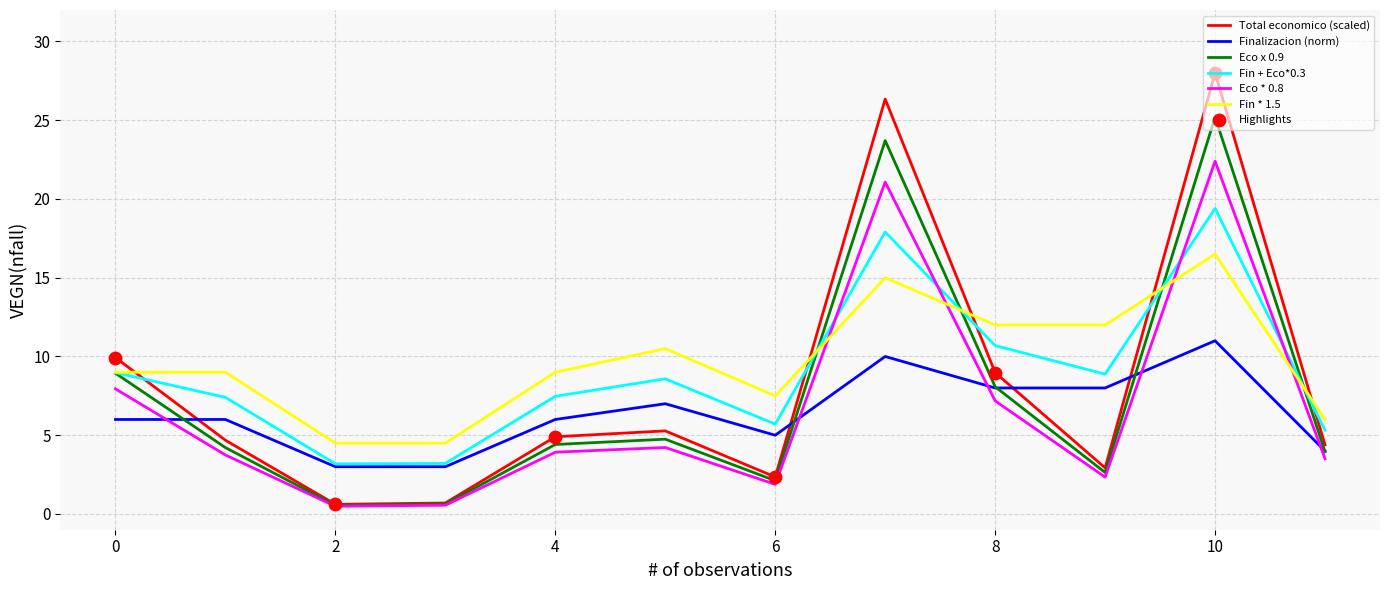

Which series has the widest spread of values?

Total economico (scaled)